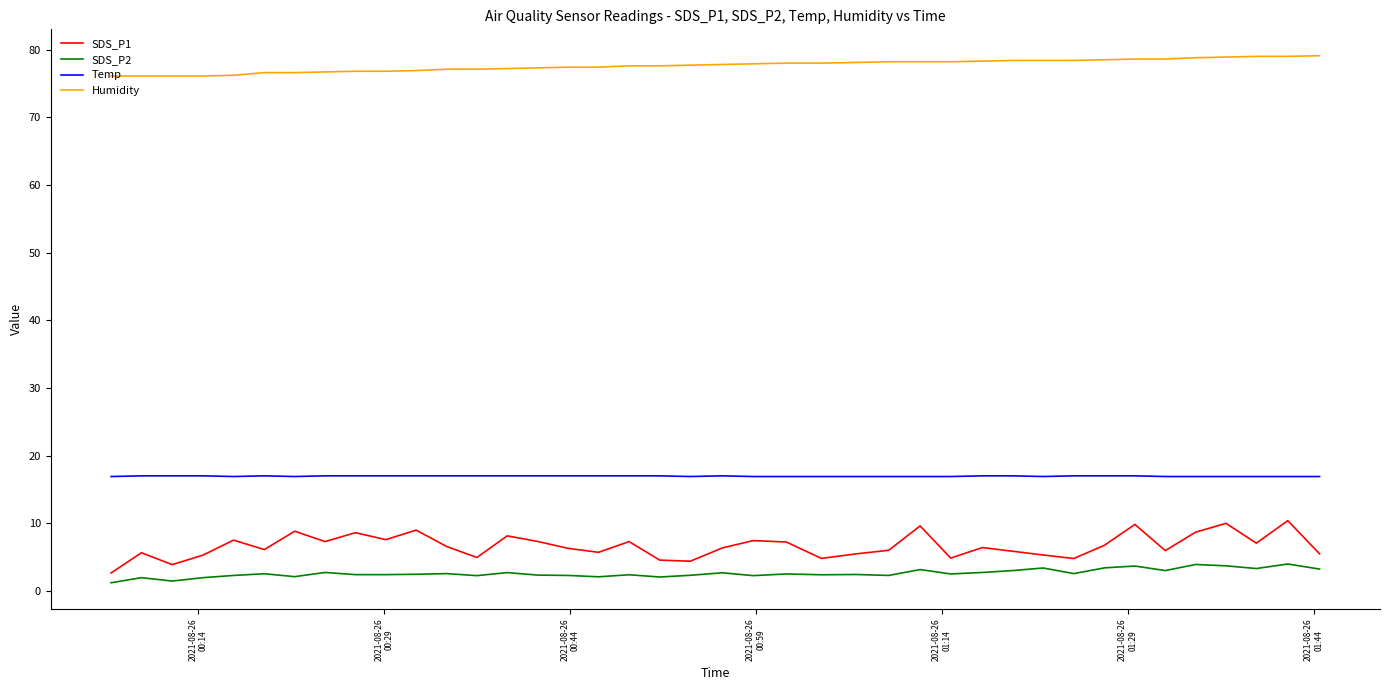

What is the maximum value for Temp?

17.0